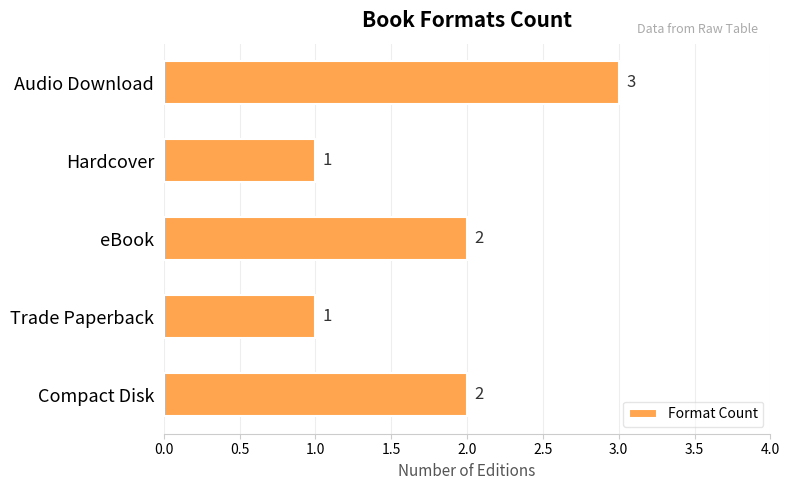

Count the values in the range 1 to 2.

4